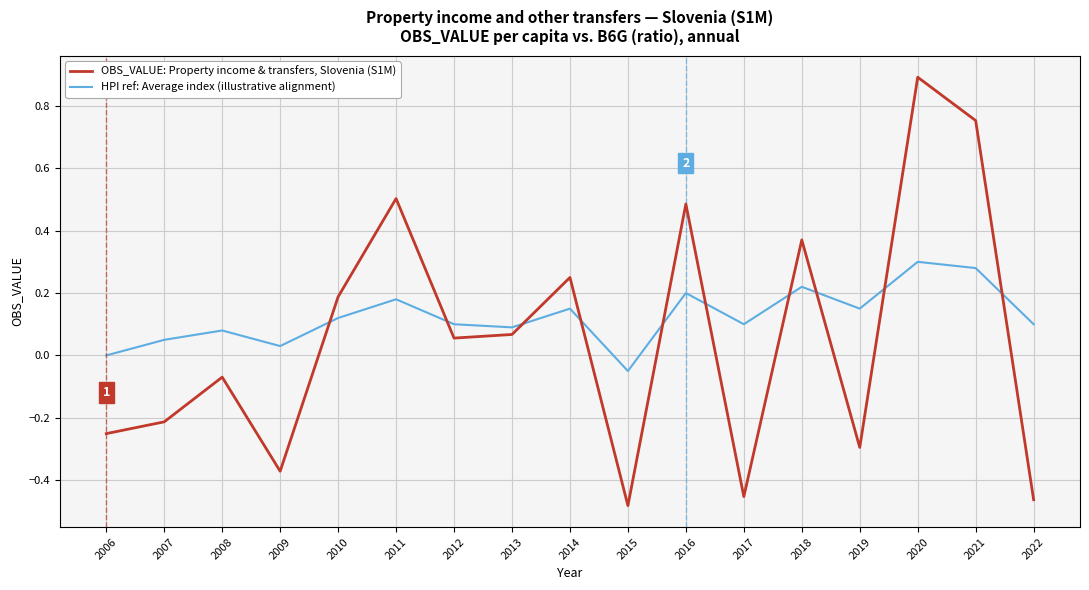

At which category does the chart reach its minimum across all series?

2015